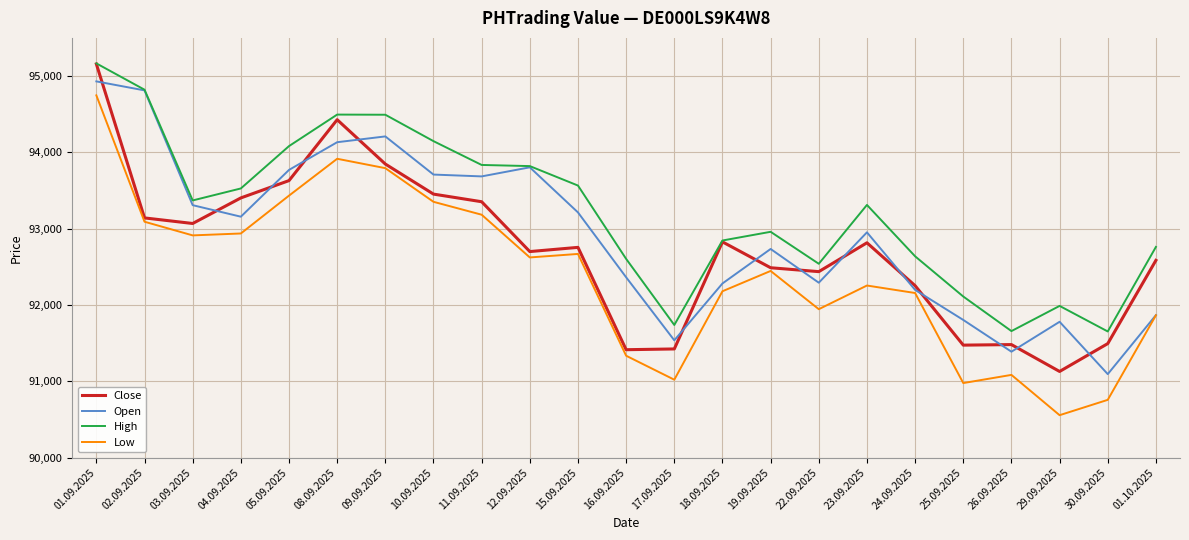

True or false: Low and High intersect in this chart.

False